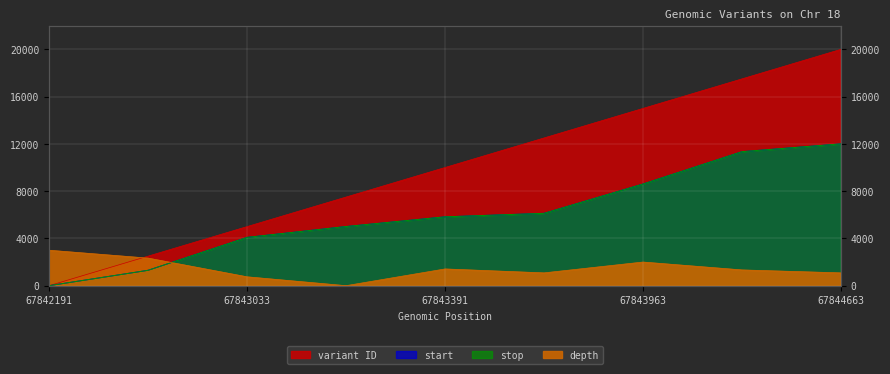

Is it true that variant ID equals 18945.9 at 67843452?

False